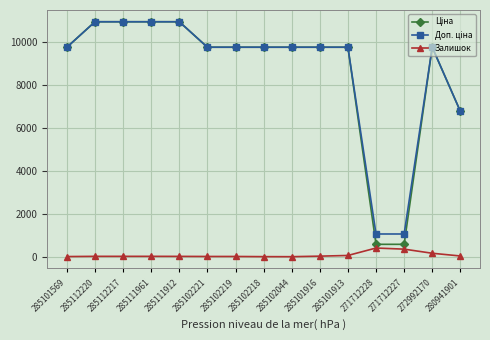

What position from the right is 285102221?

10